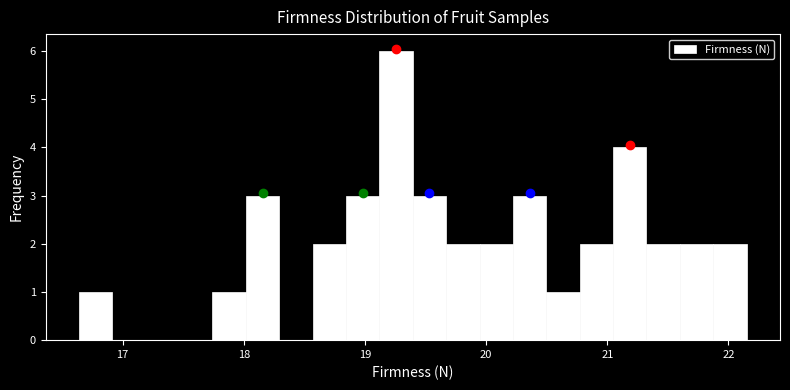

Read against the x-axis, roughly where is the centre of the tallest bar?

19.3